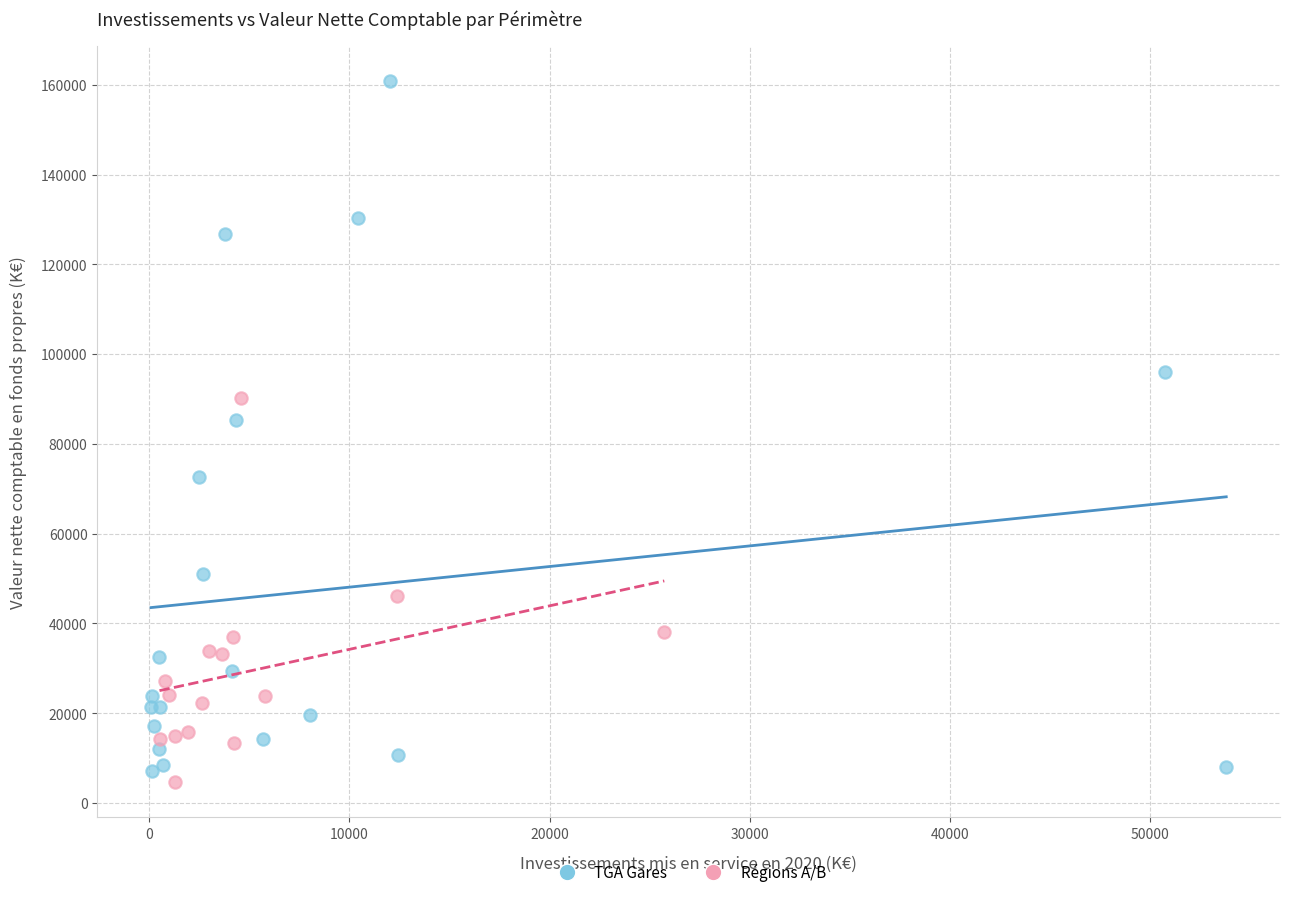

Which series has the largest Y range (max minus min)?

TGA Gares